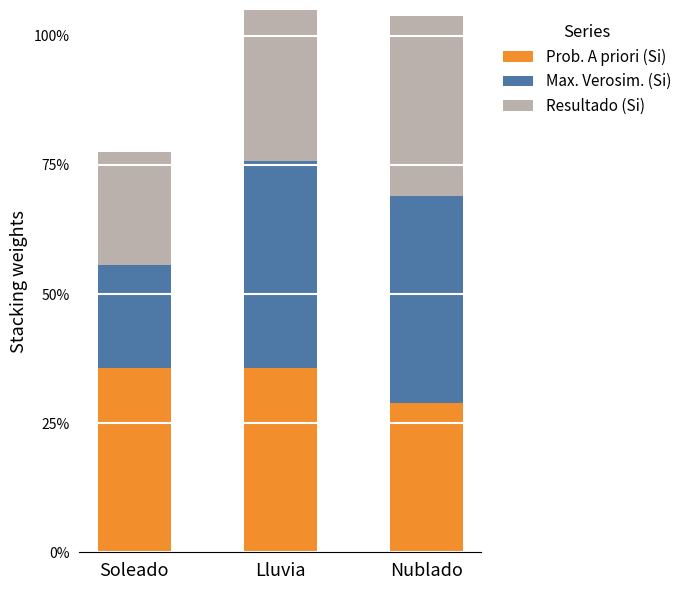

Count the number of data series in this chart.

3